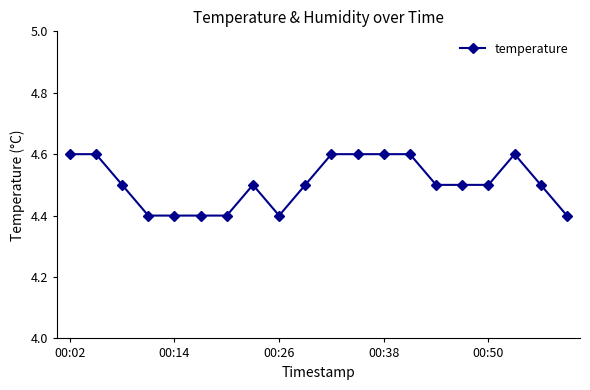

What is the average value?

4.5